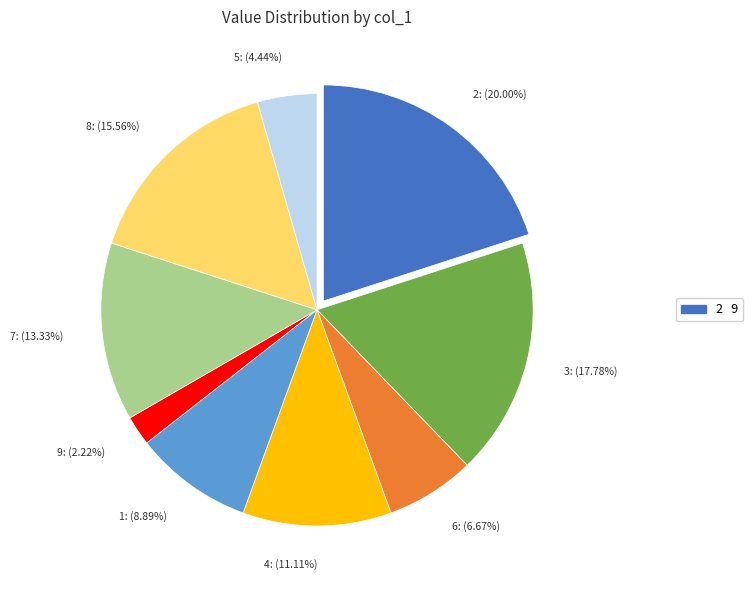

To the nearest percent, what is the difference between the 8 and 5 slice percentages?

11%